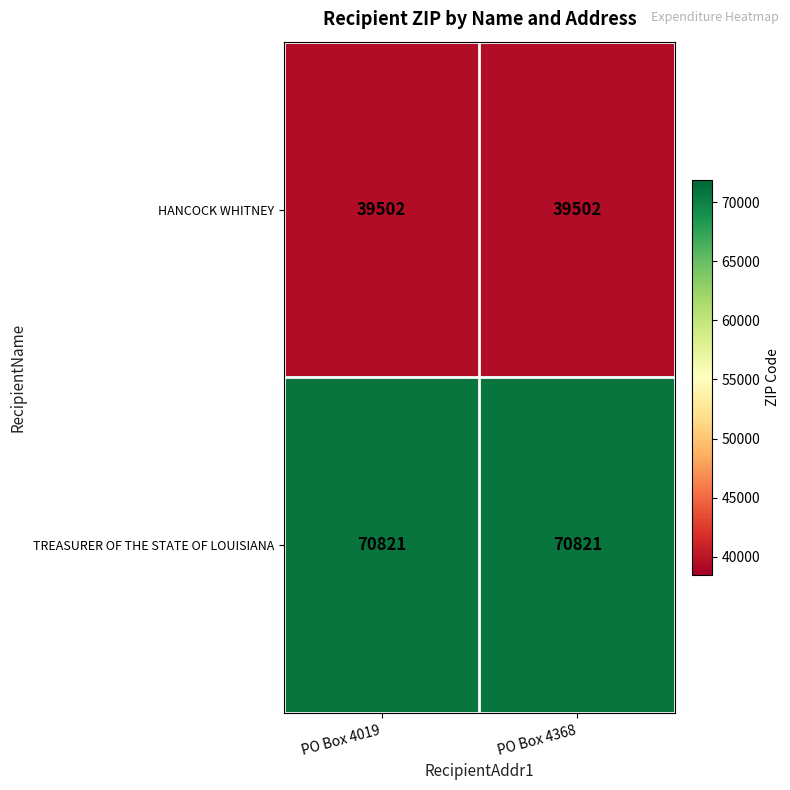

What is the sum of the TREASURER OF THE STATE OF LOUISIANA values at PO Box 4368 and PO Box 4019?

141642